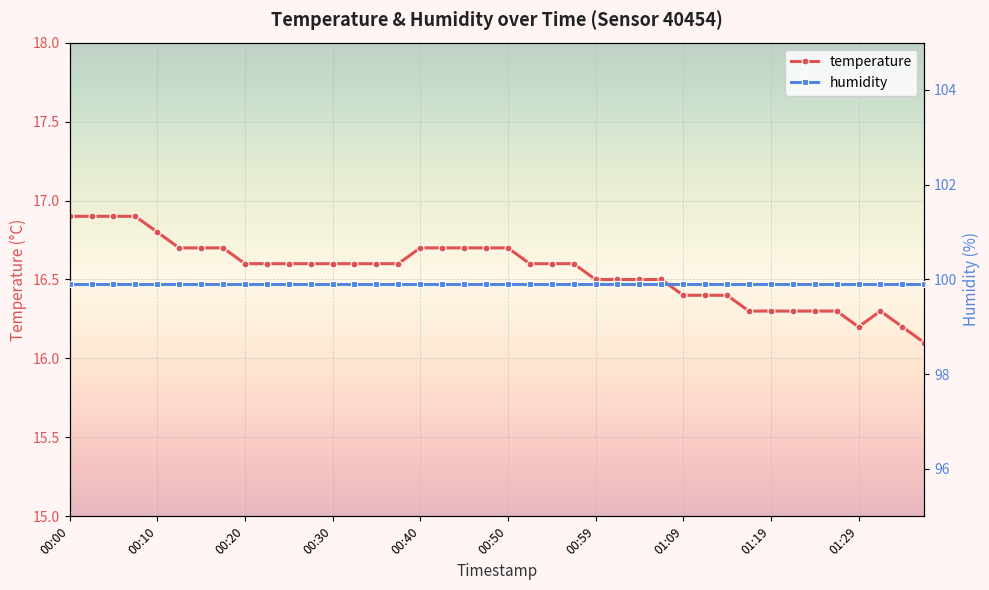

What is the sum of the temperature values at 13 and 25?

33.1